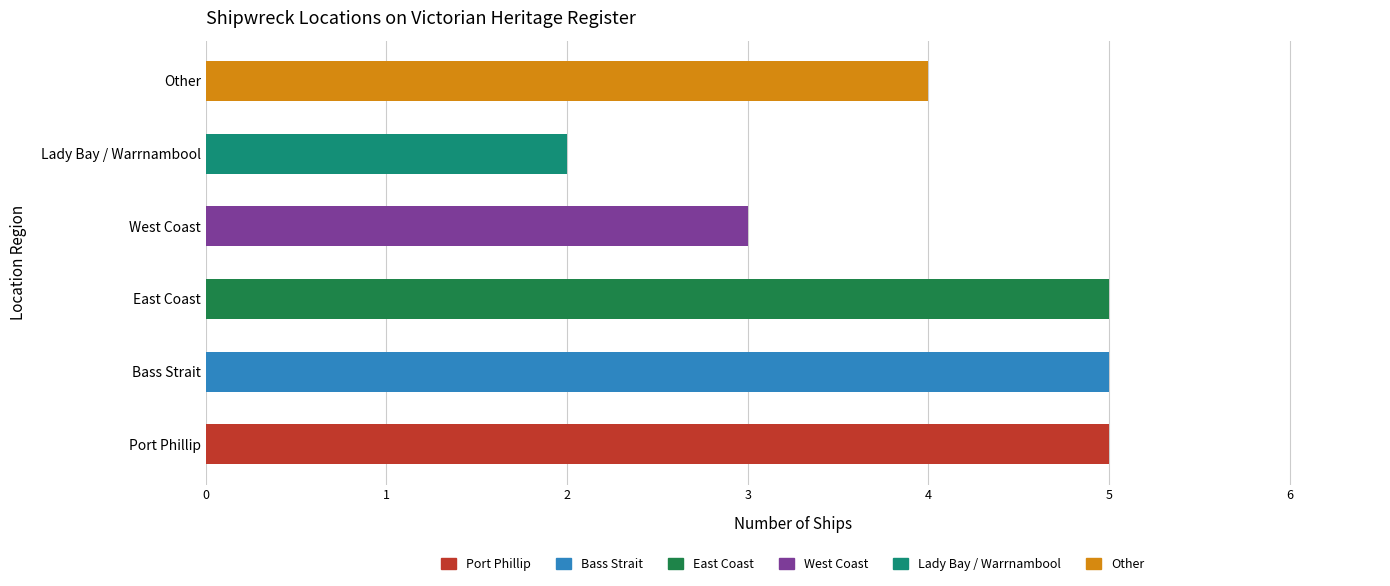

What is the change in value from East Coast to West Coast?

-2